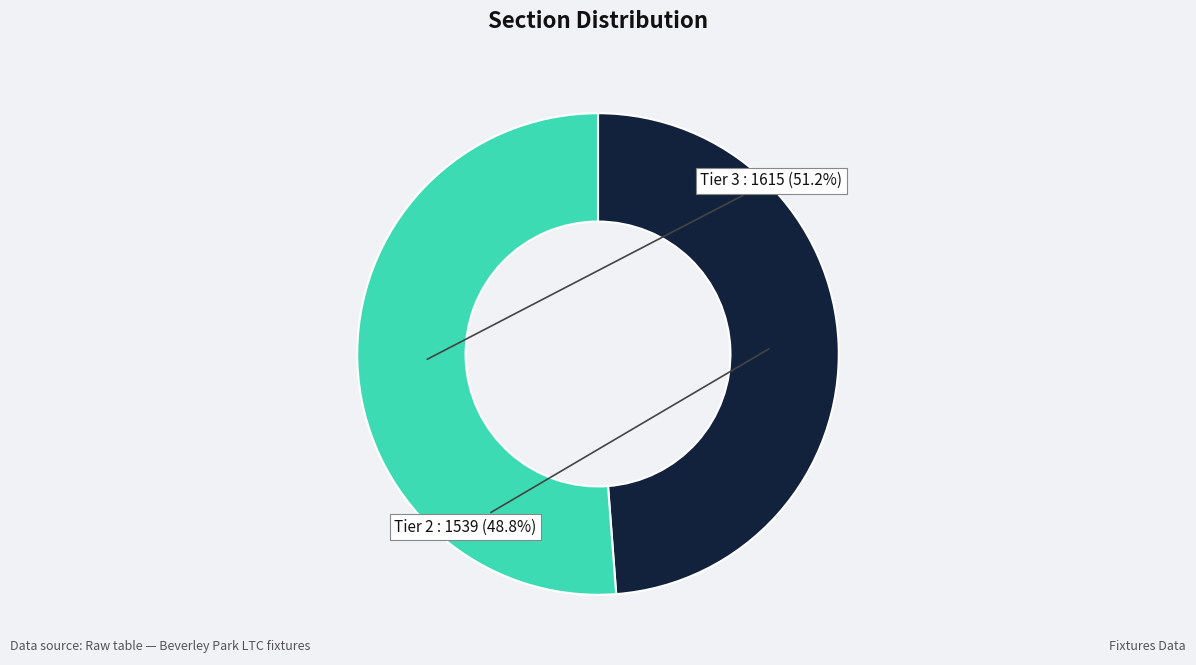

How many segments does this pie chart have?

2